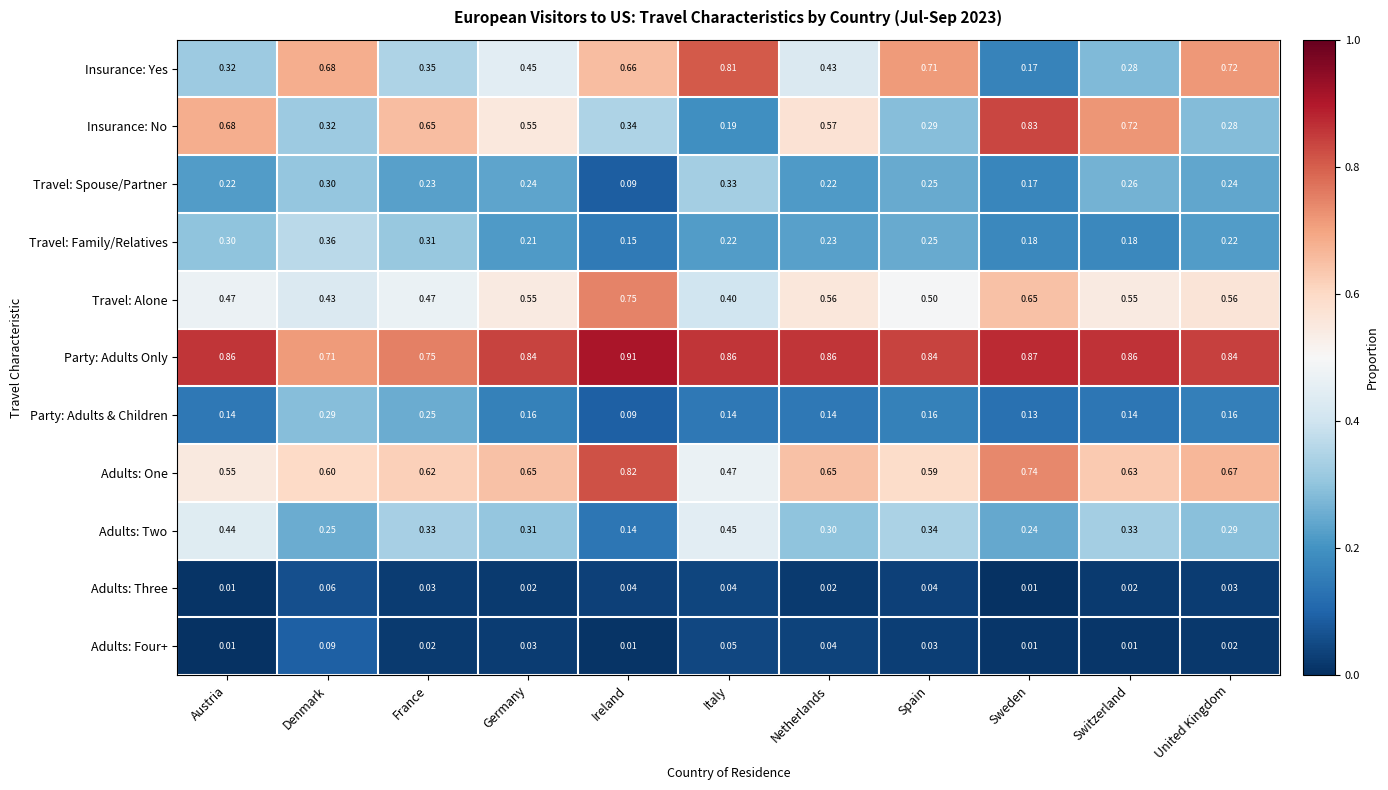

Rank the categories by Insurance: Yes value from highest to lowest.

Italy, United Kingdom, Spain, Denmark, Ireland, Germany, Netherlands, France, Austria, Switzerland, Sweden